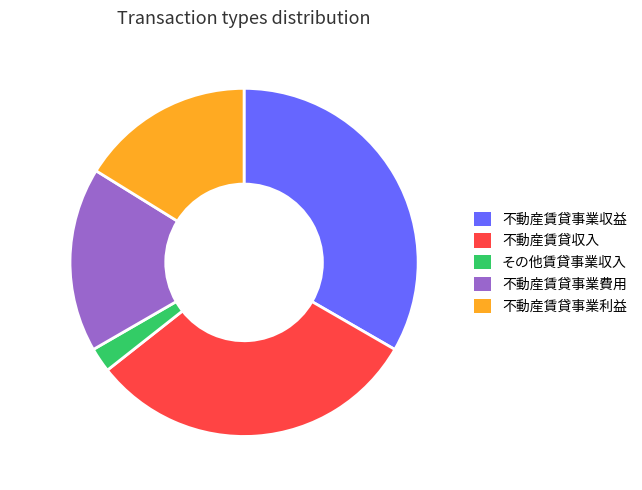

What is the largest slice in the pie chart?

不動産賃貸事業収益